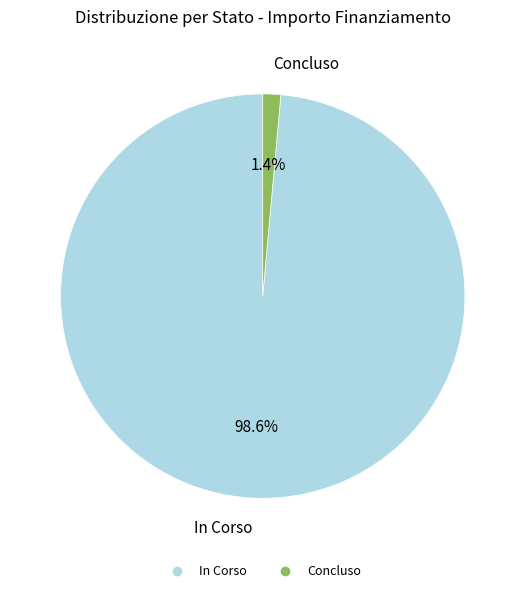

Is there a majority slice in this chart?

Yes